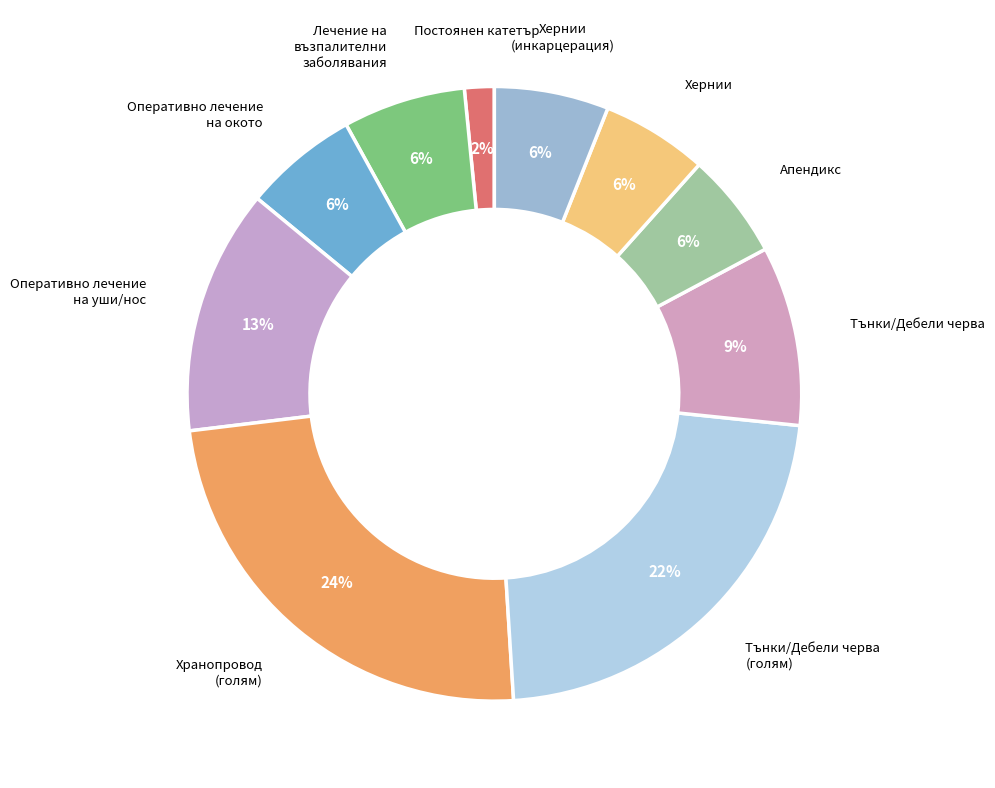

Count the number of slices in the pie.

10